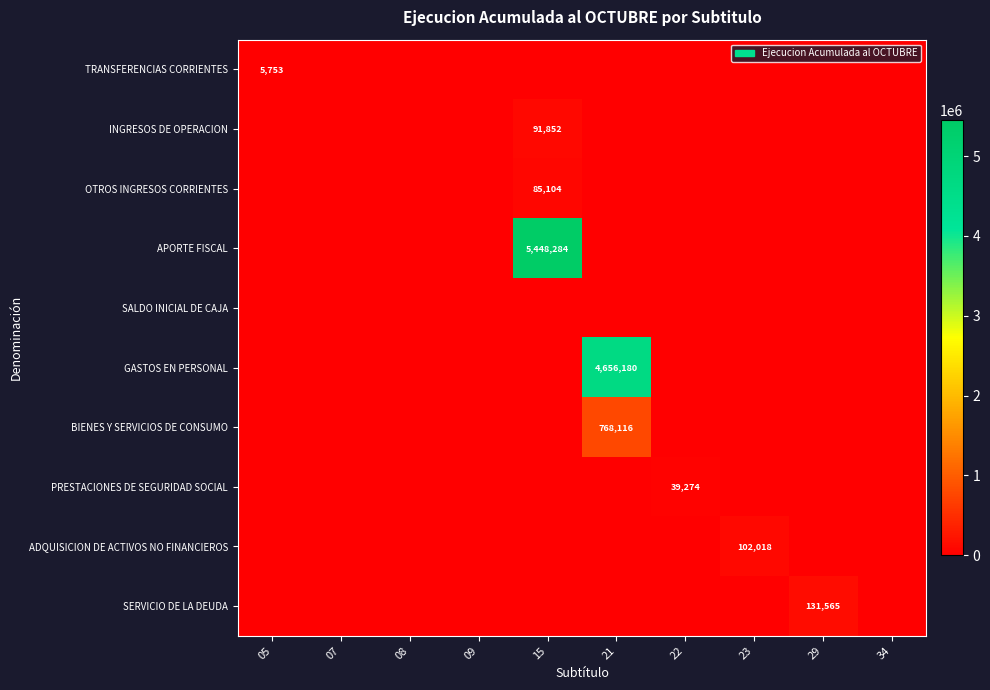

How many series are shown in this chart?

10